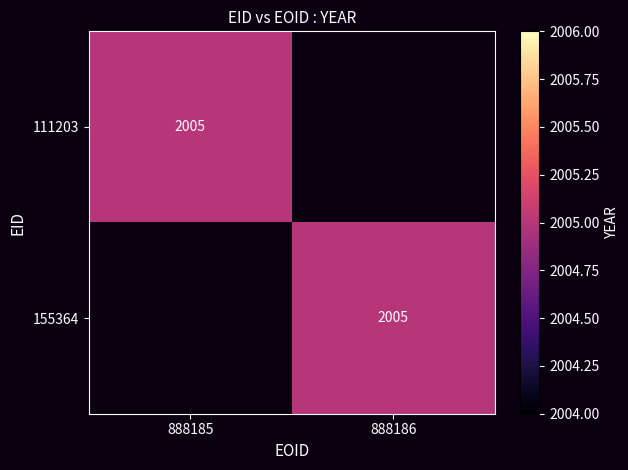

True or false: 155364 has a value of 0 at 0.

True